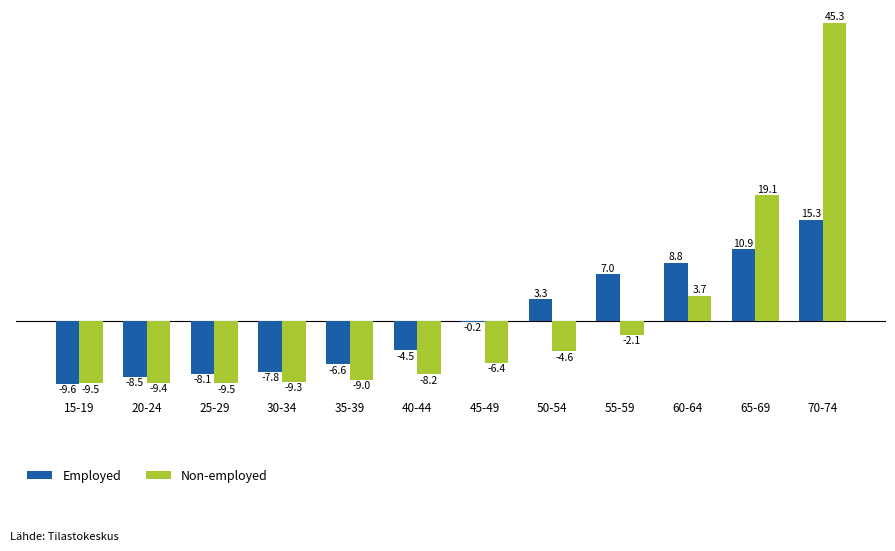

What position from the right is 60-64?

3